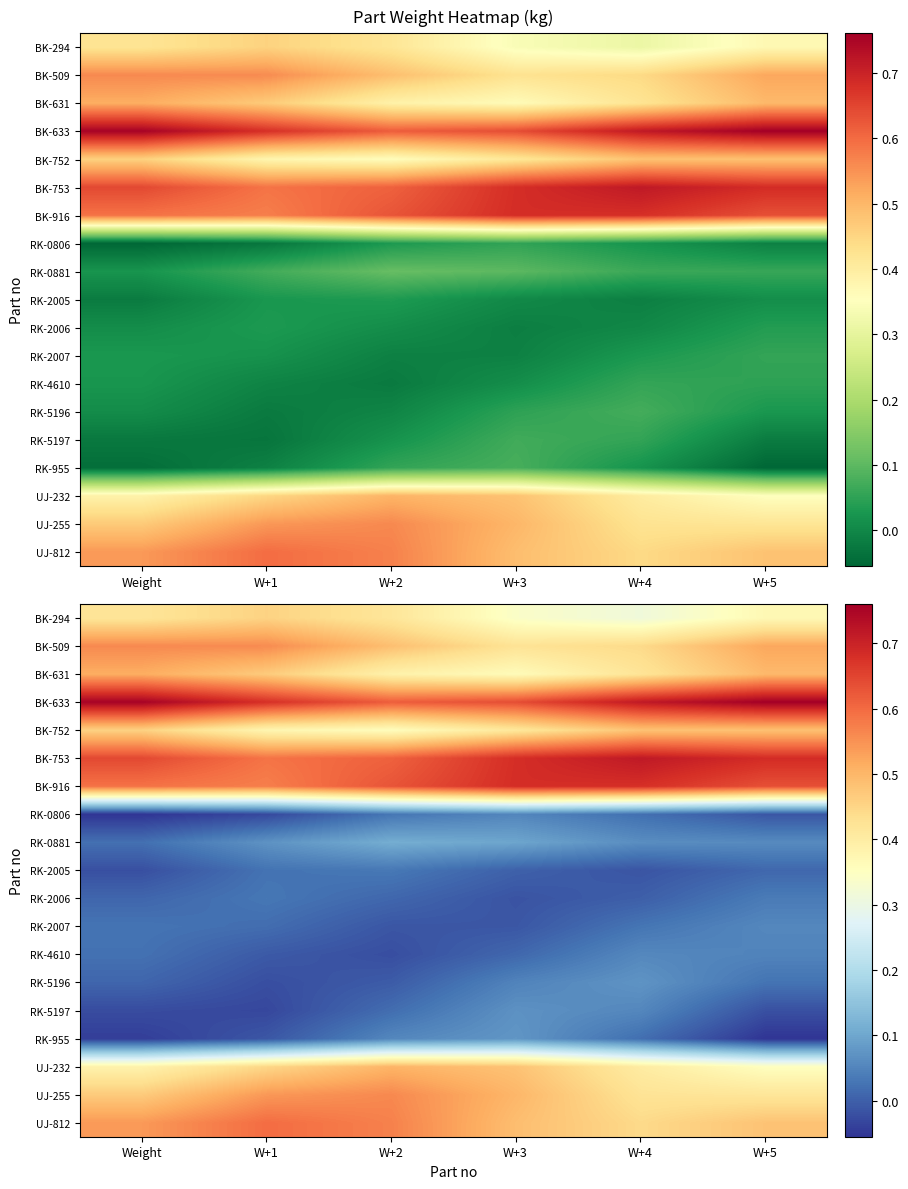

Which has a higher value, W+3 or Weight?

Weight